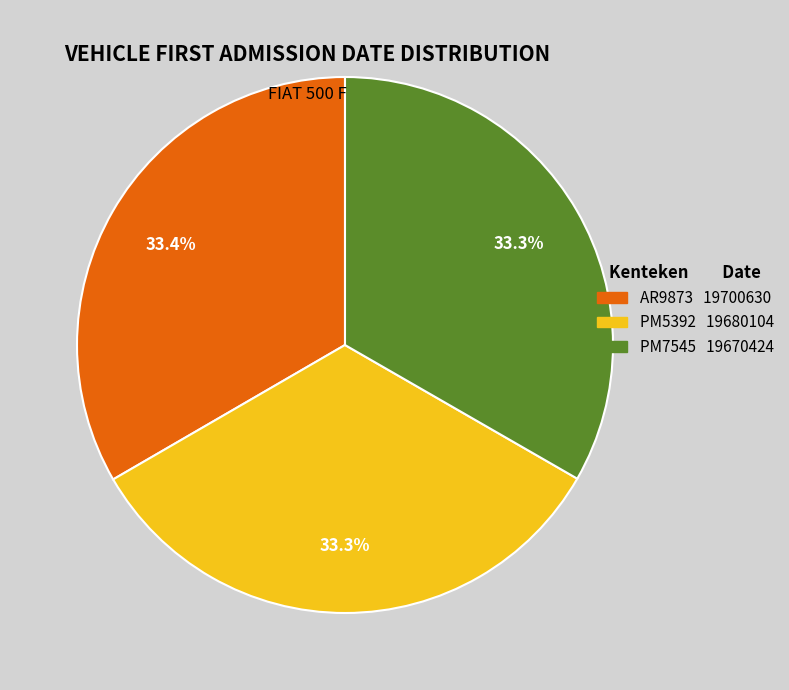

Count the number of slices in the pie.

3